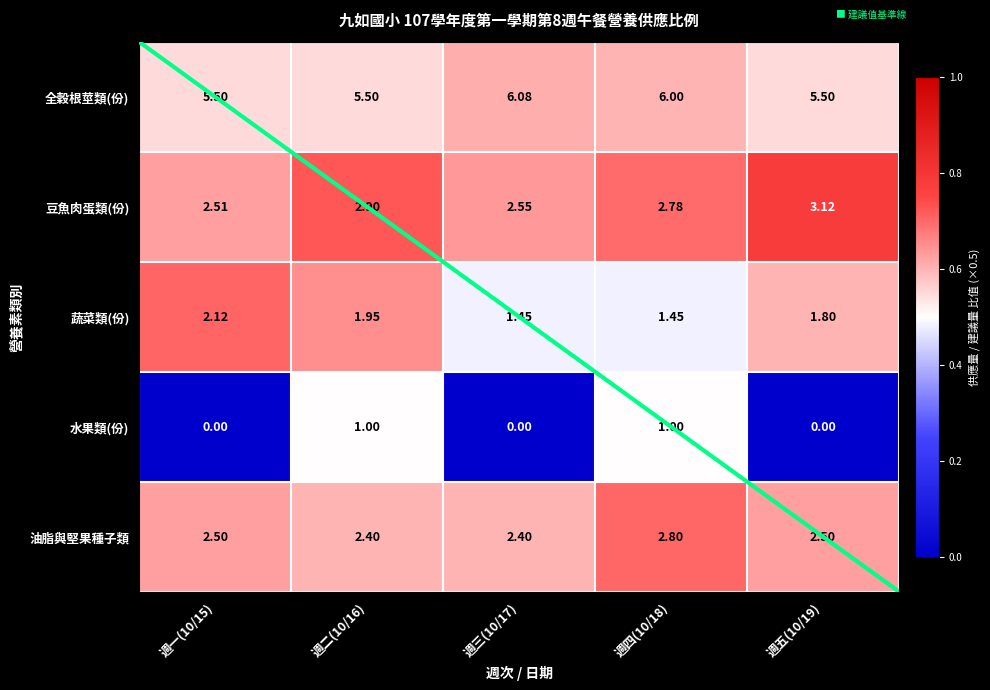

At which label does 全穀根莖類(份) reach its minimum?

週一(10/15)